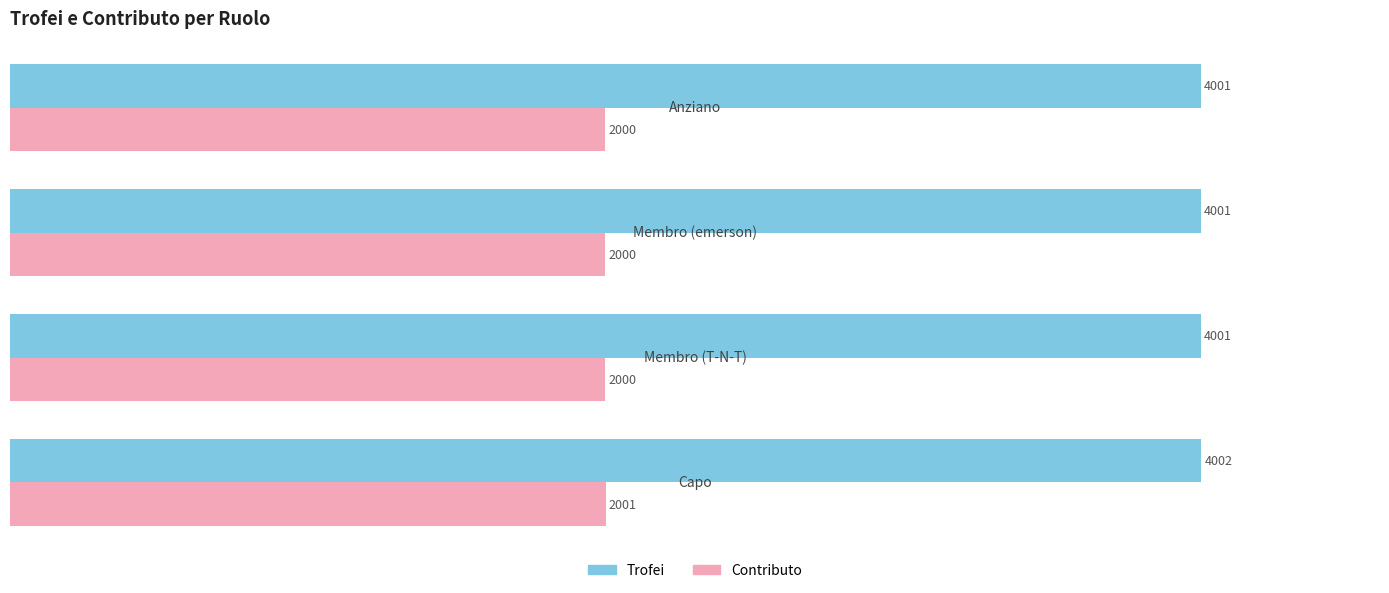

How many Contributo values are between 2000 and 2001?

4